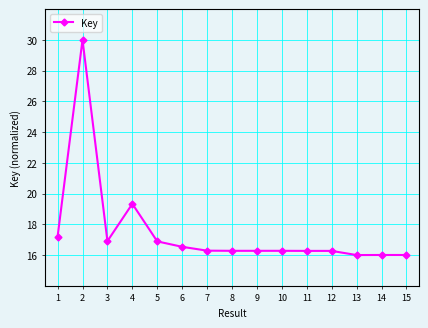

At which category does the data reach its first local valley?

3